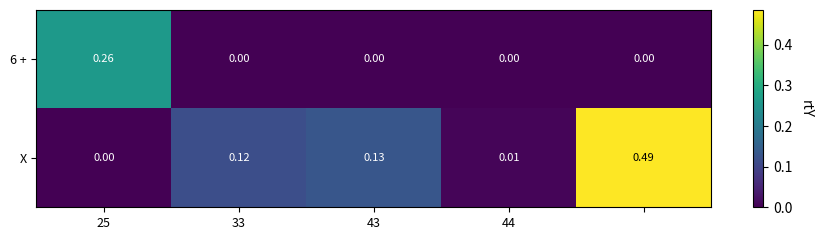

Which series has the widest spread of values?

X